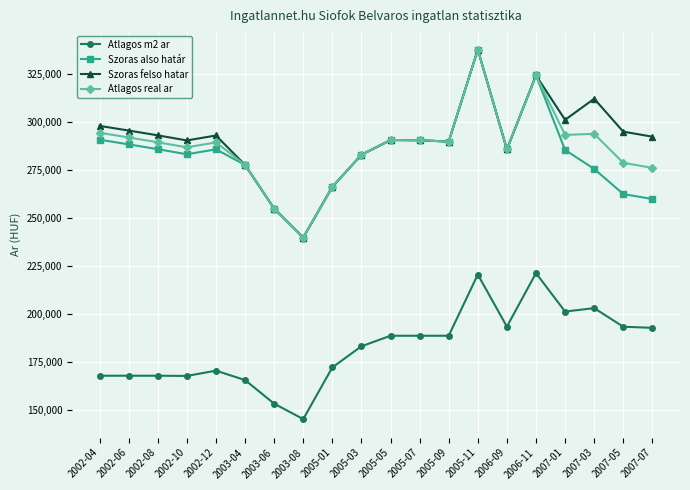

At which category does Atlagos real ar reach its first local valley?

2002-10